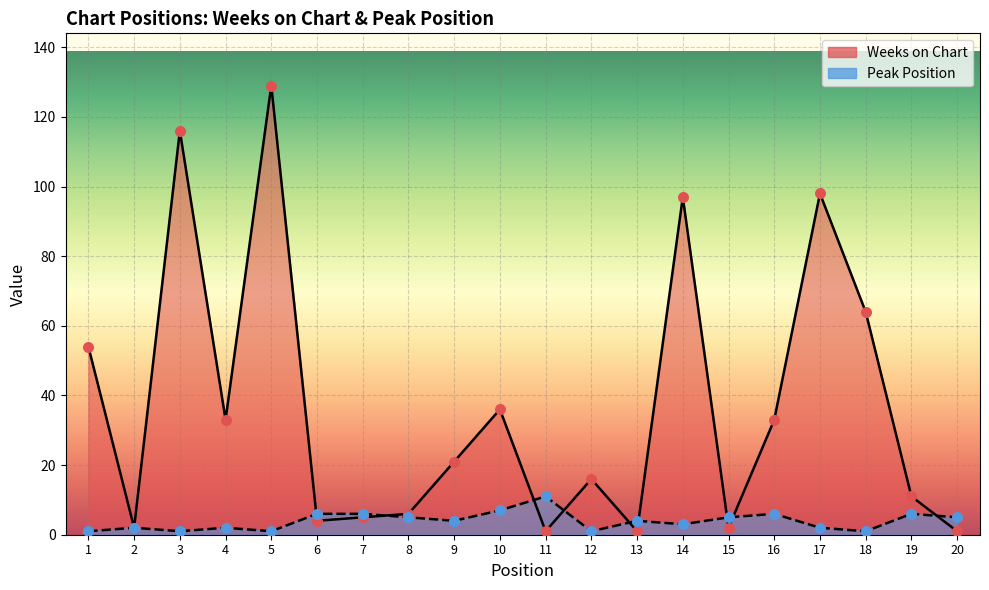

What are all the series names shown in the legend?

Weeks on Chart, Peak Position